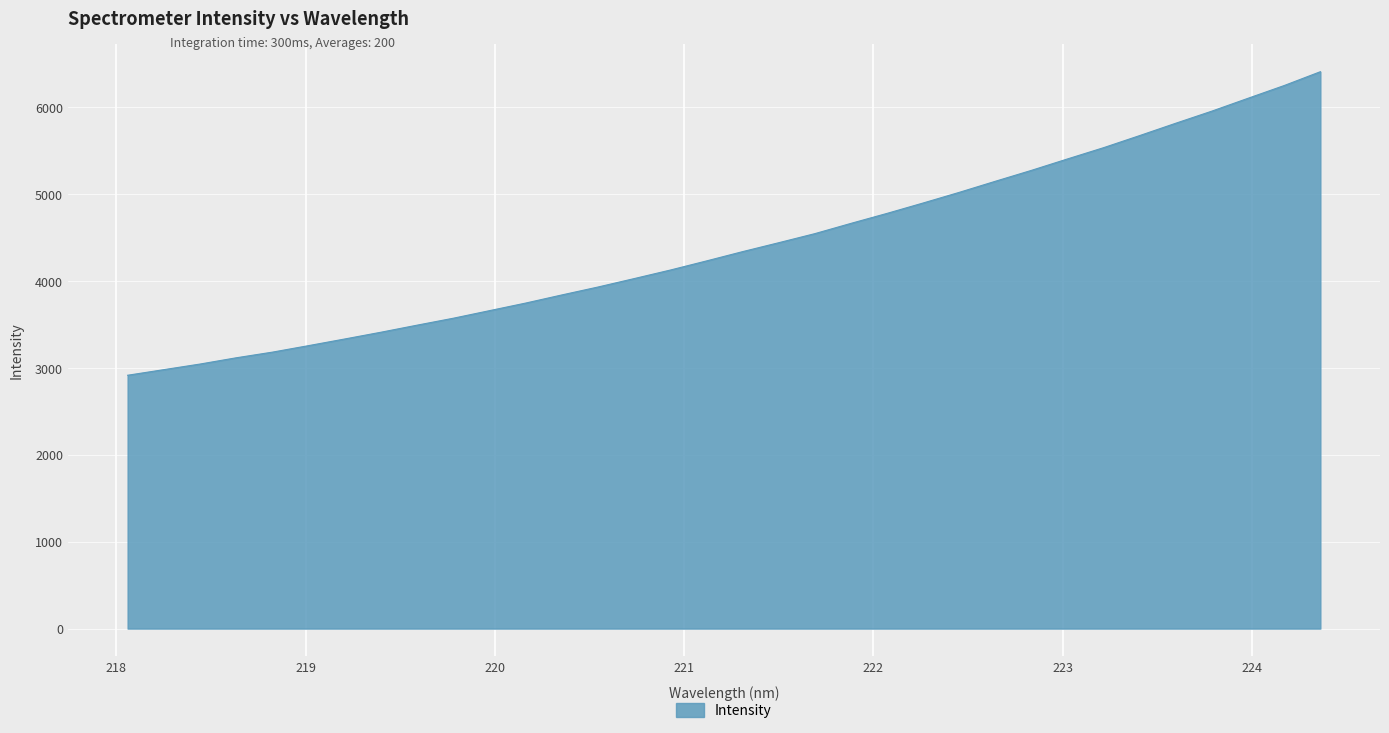

What is the minimum value shown in the chart?

2916.1